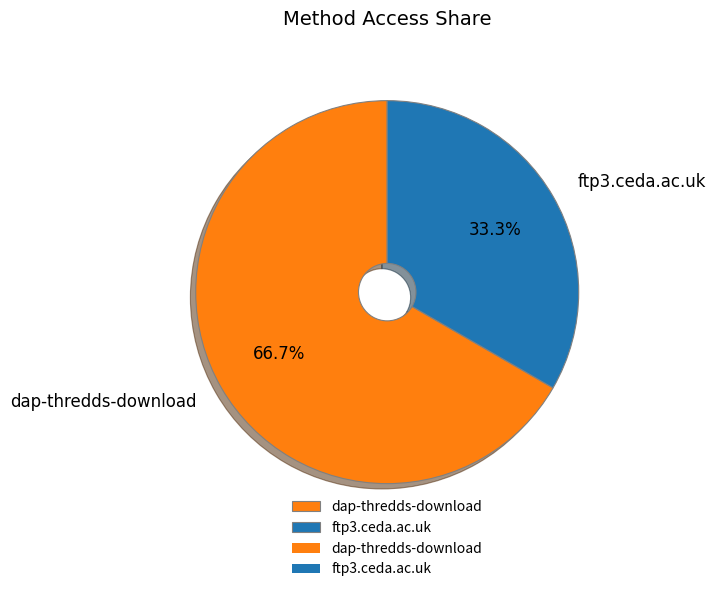

How much of the chart is everything except ftp3.ceda.ac.uk?

66.7%